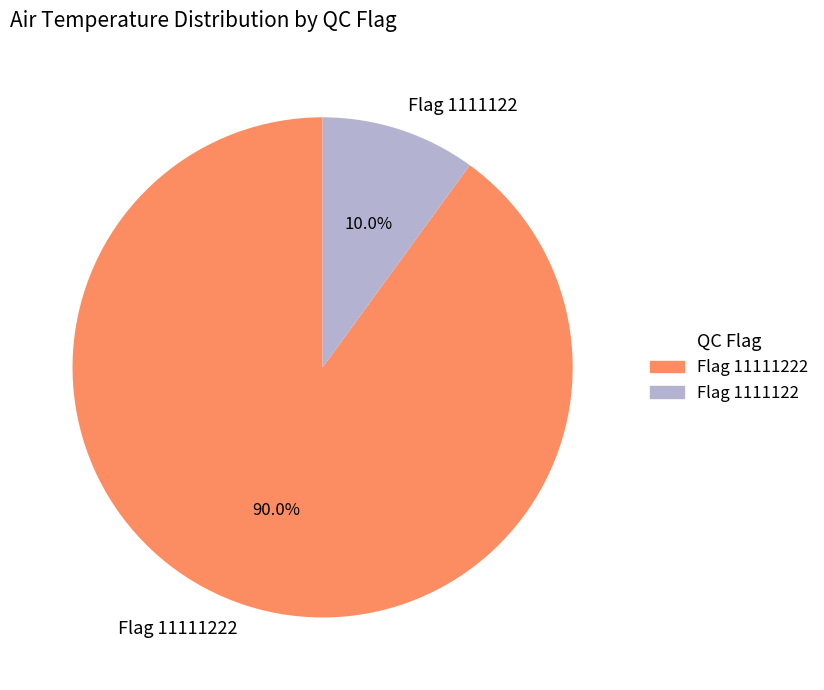

How much of the chart is everything except Flag 1111122?

90.0%